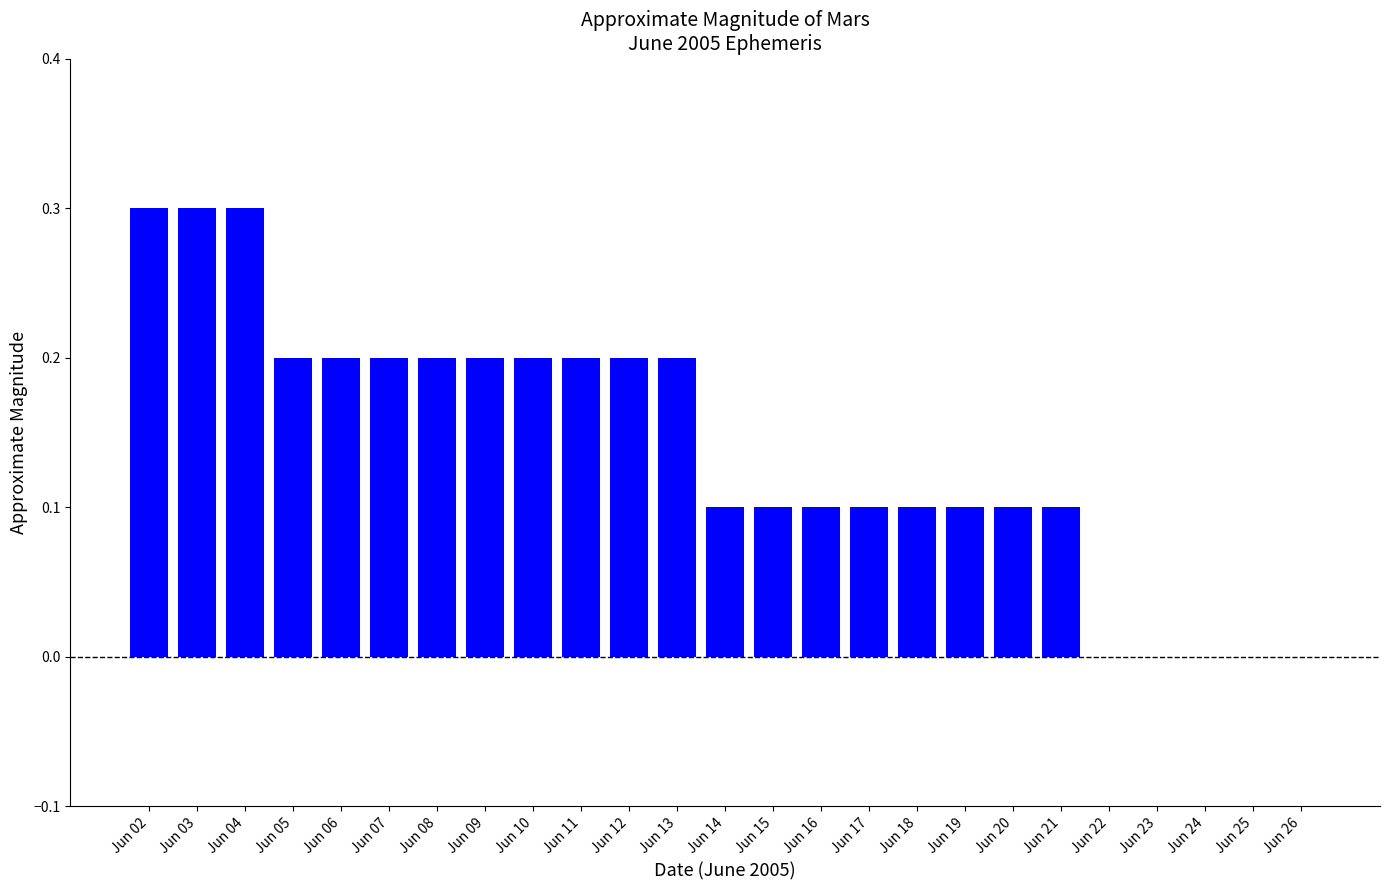

The chart shows a value of 0.3 at Jun 10. True or false?

False